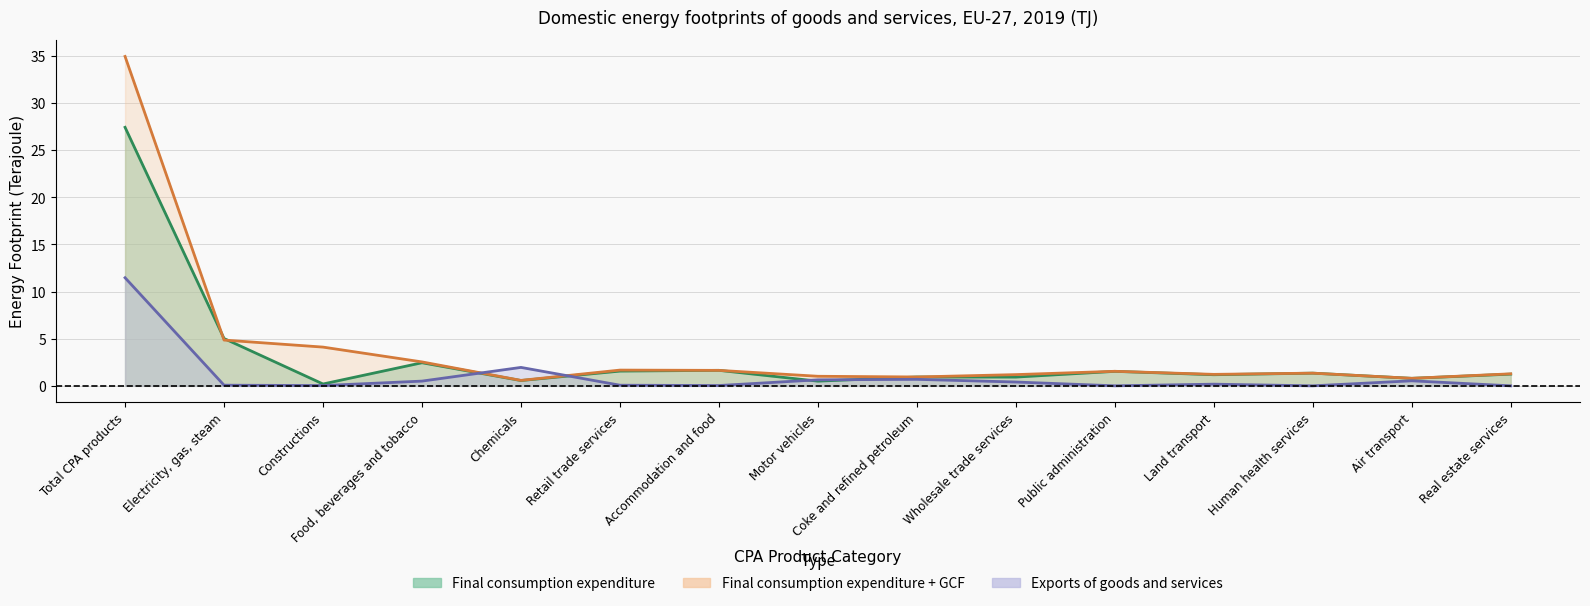

At which category is the sum across all series the highest?

Total CPA products